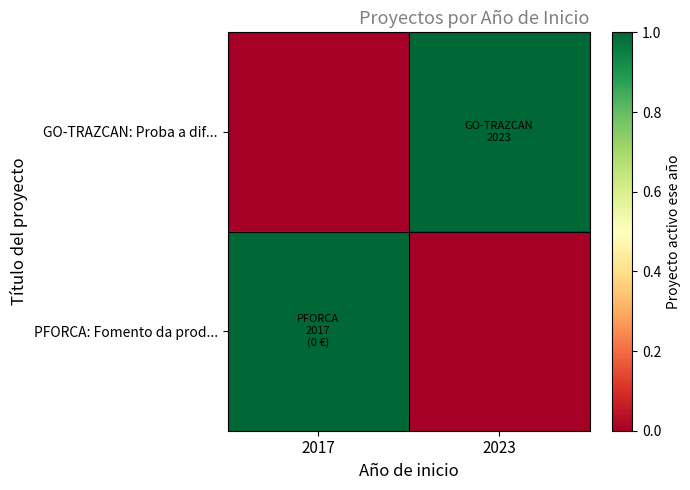

Between 2017 and 2023, which series saw the biggest shift?

GO-TRAZCAN: Proba a dif...